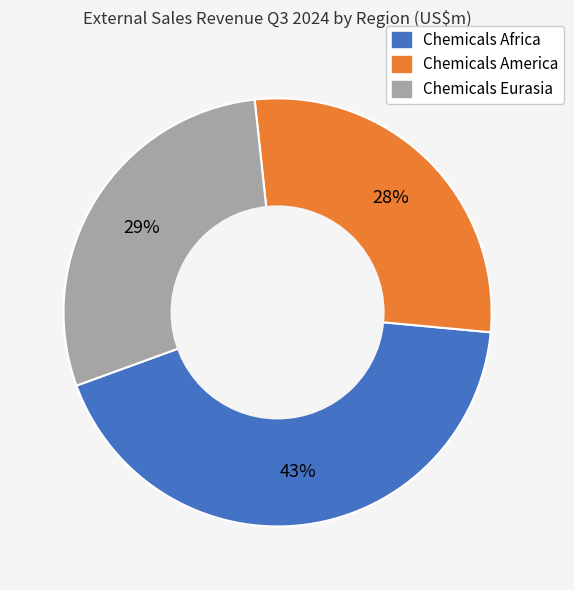

Which slice is the smallest?

Chemicals America